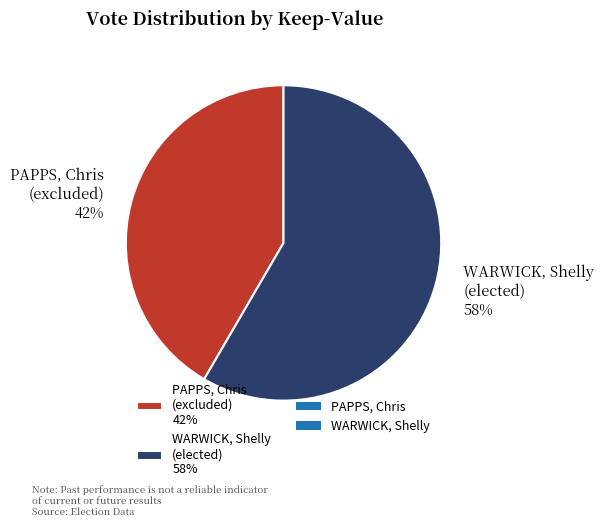

To the nearest percent, what is the average slice percentage?

50%